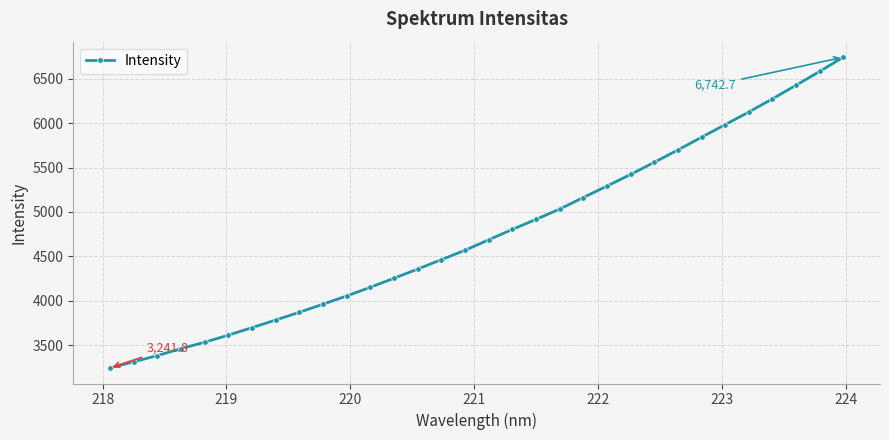

What is the difference between the maximum and second lowest values?

3431.7